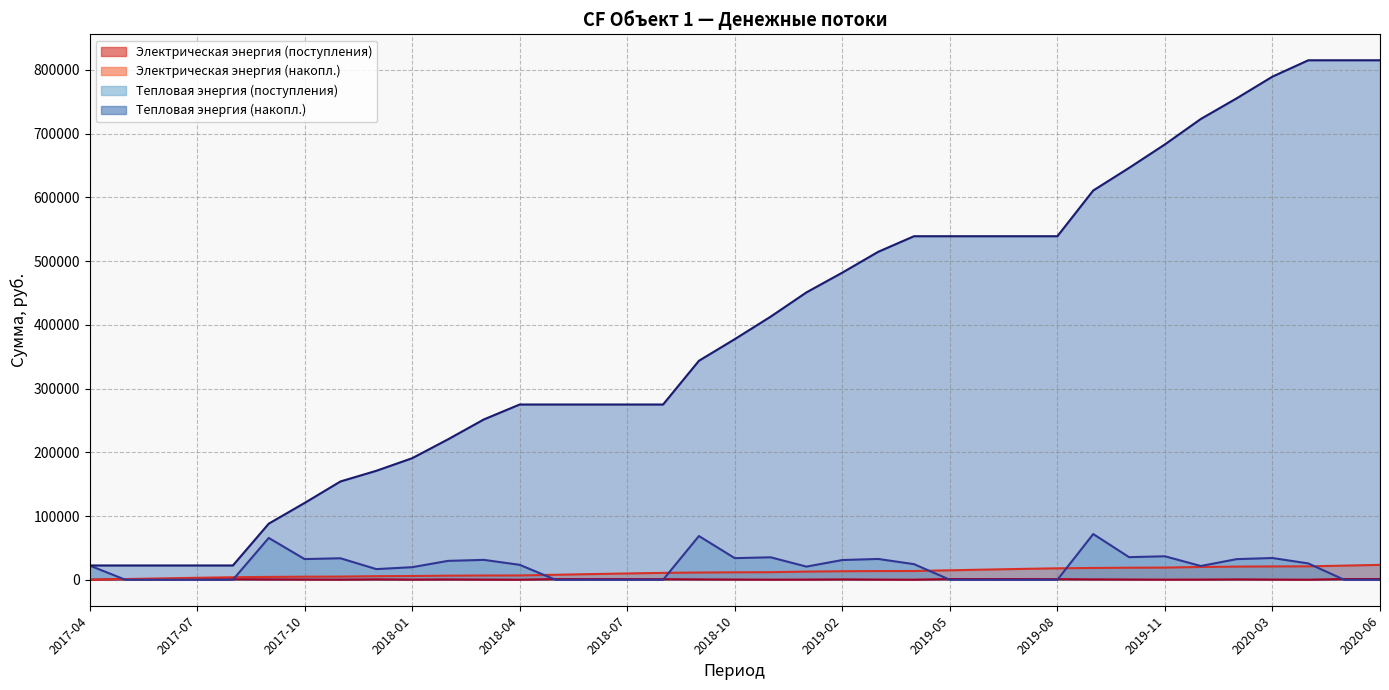

Count the number of categories in the chart.

37